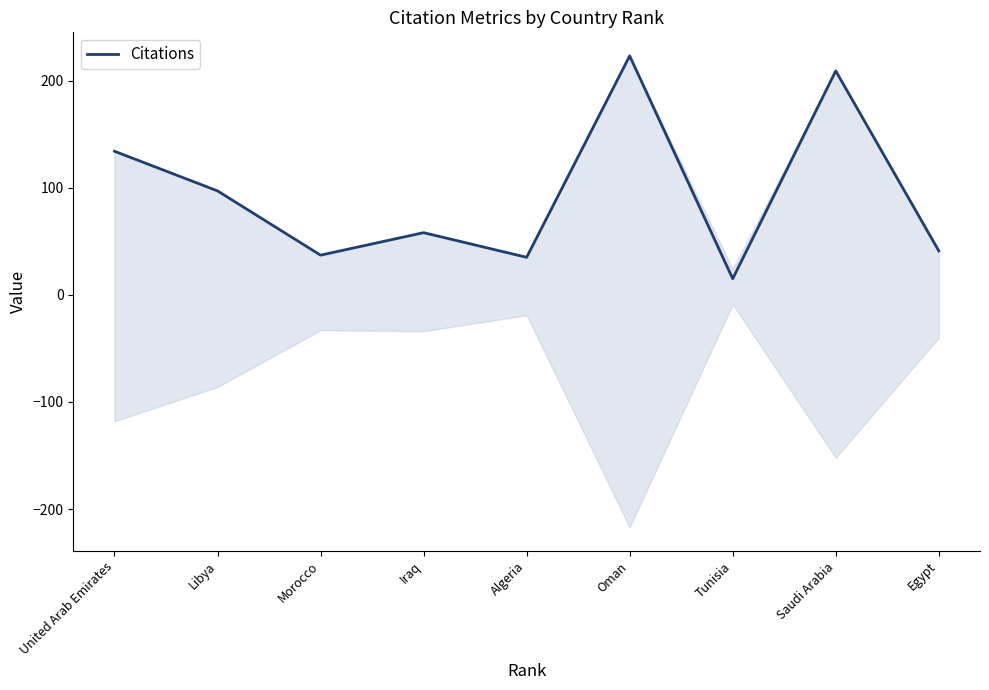

The chart shows a value of 209 at Saudi Arabia. True or false?

True